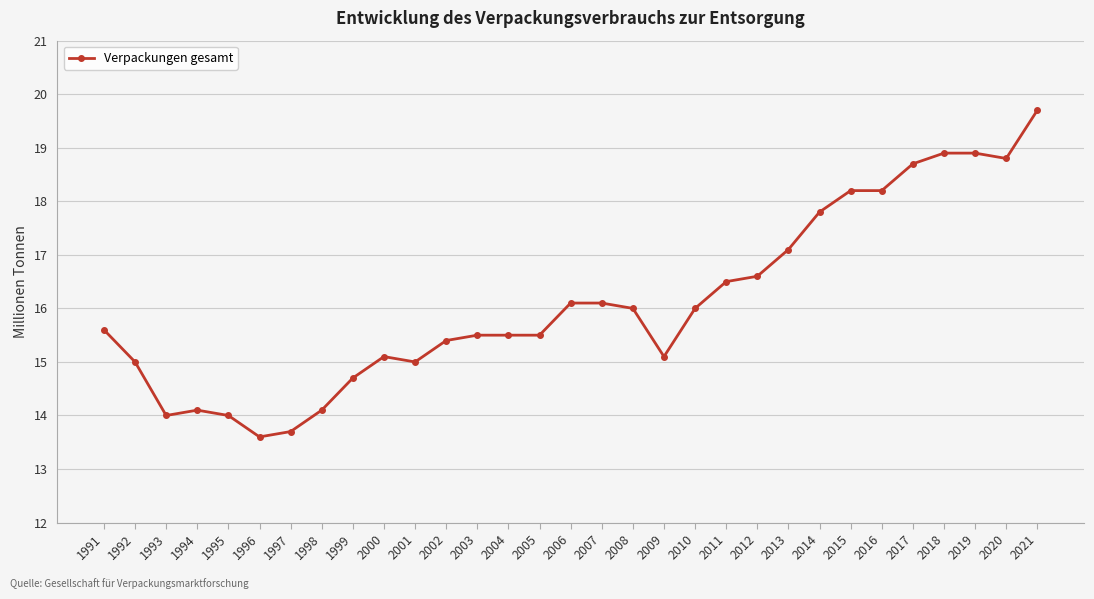

Approximately how many times larger is the value at 2014 compared to 1994?

1.3